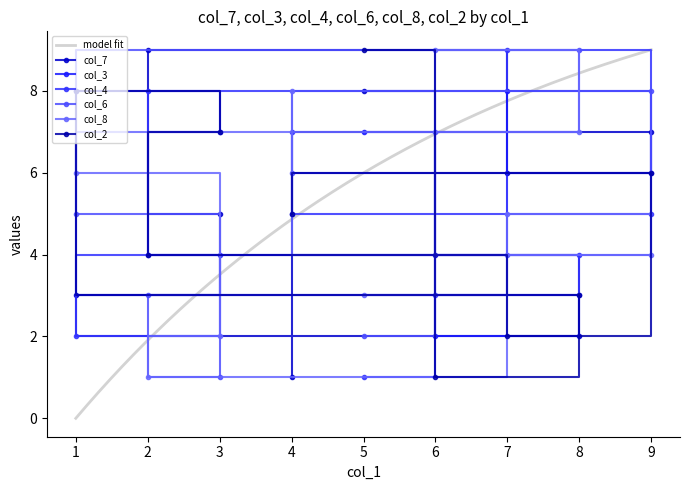

Reading right to left, transcribe all the data shown in this chart.

col_7: 1	7	6	9	5	3	2	4	8
col_3: 5	6	8	4	7	8	3	2	7
col_4: 7	5	9	8	4	2	4	3	1
col_6: 6	8	4	3	1	5	9	7	2
col_8: 8	4	5	1	2	6	7	9	3
col_2: 5	6	2	4	7	8	3	1	9